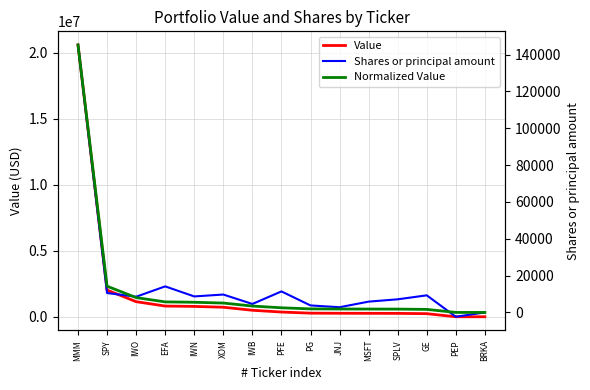

Which series has the widest spread of values?

Value